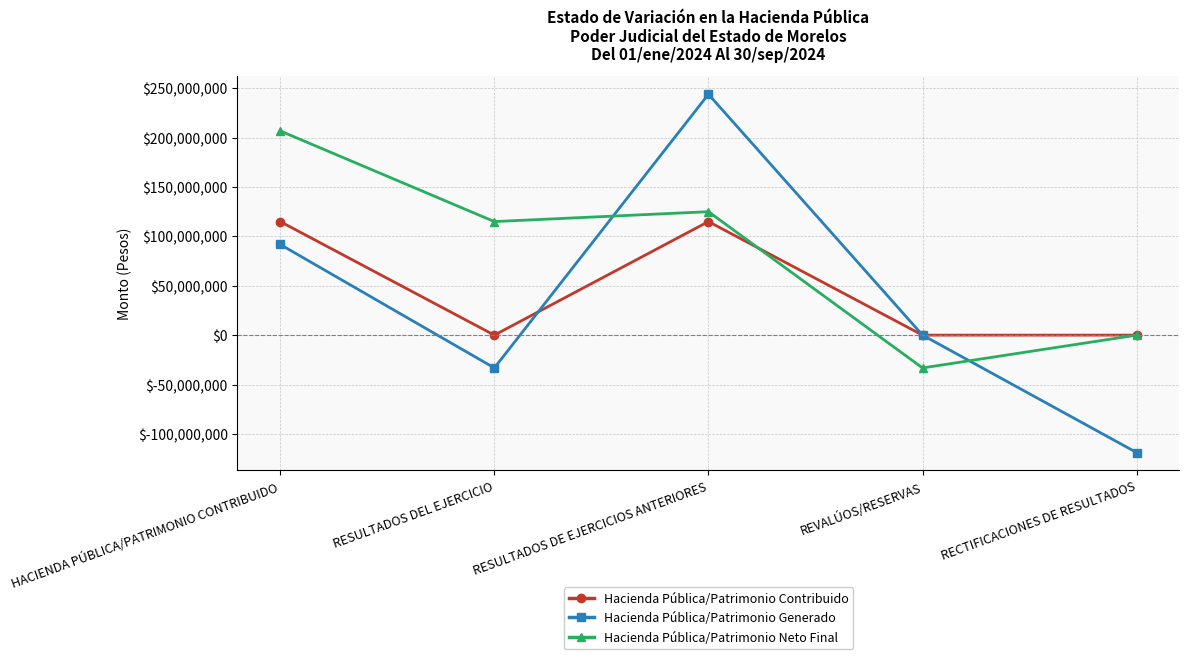

At how many categories does at least one series exceed 50069493?

3